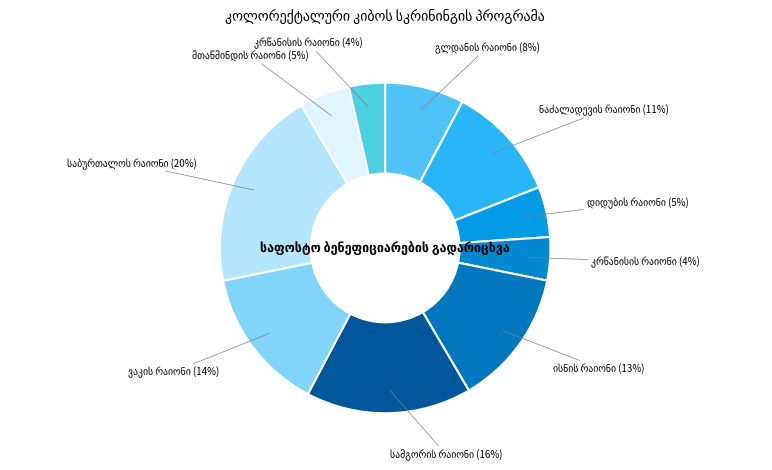

To the nearest percent, what is the difference between the მთაწმინდის რაიონი and ისნის რაიონი slice percentages?

8%